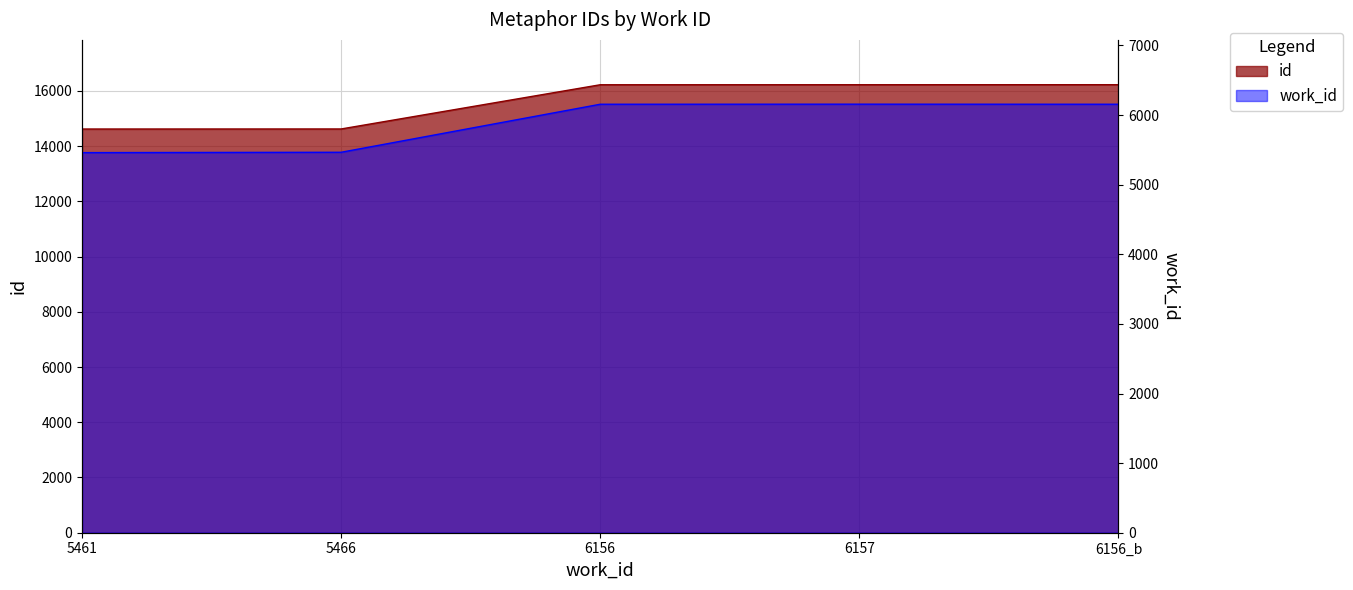

Read the id value at 6156_b, to the nearest 10.

16220